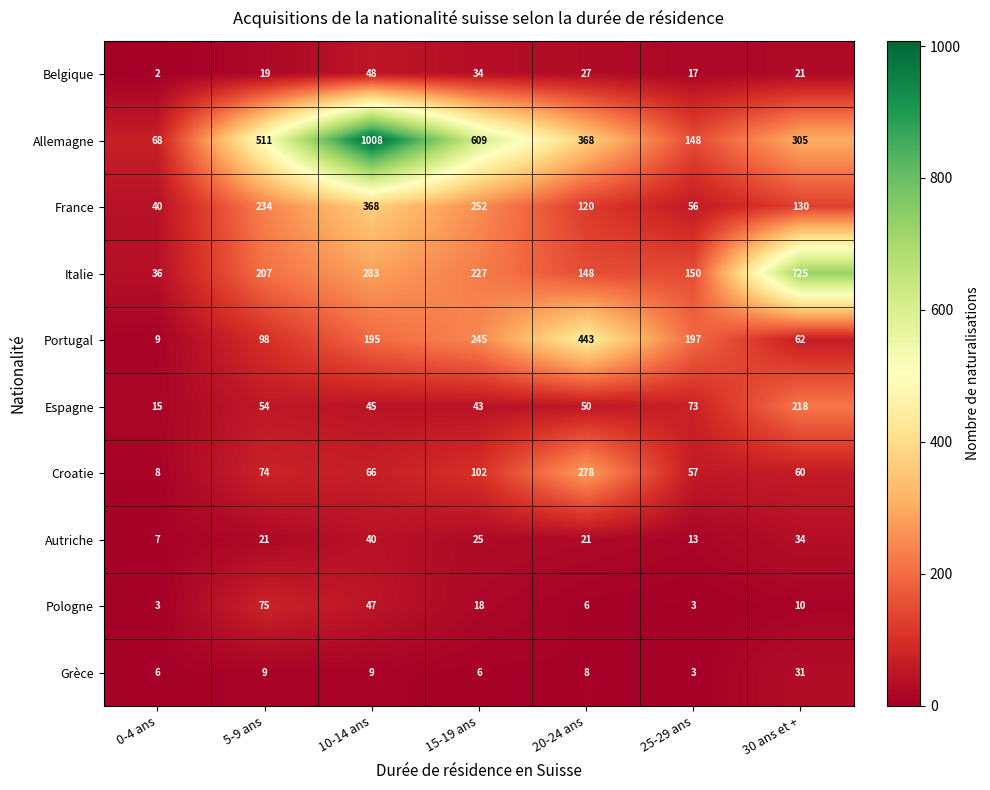

Rank the categories by Italie value from lowest to highest.

0-4 ans, 20-24 ans, 25-29 ans, 5-9 ans, 15-19 ans, 10-14 ans, 30 ans et +